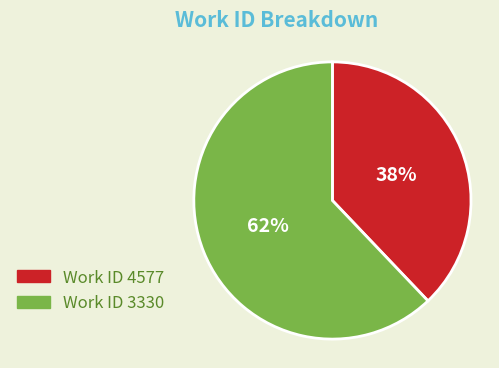

Is there a majority slice in this chart?

Yes